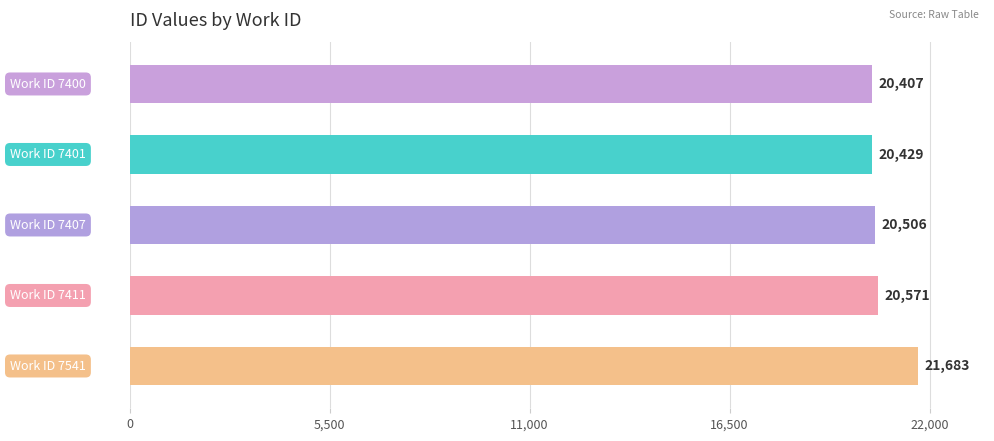

What is the sum of all values?

103596